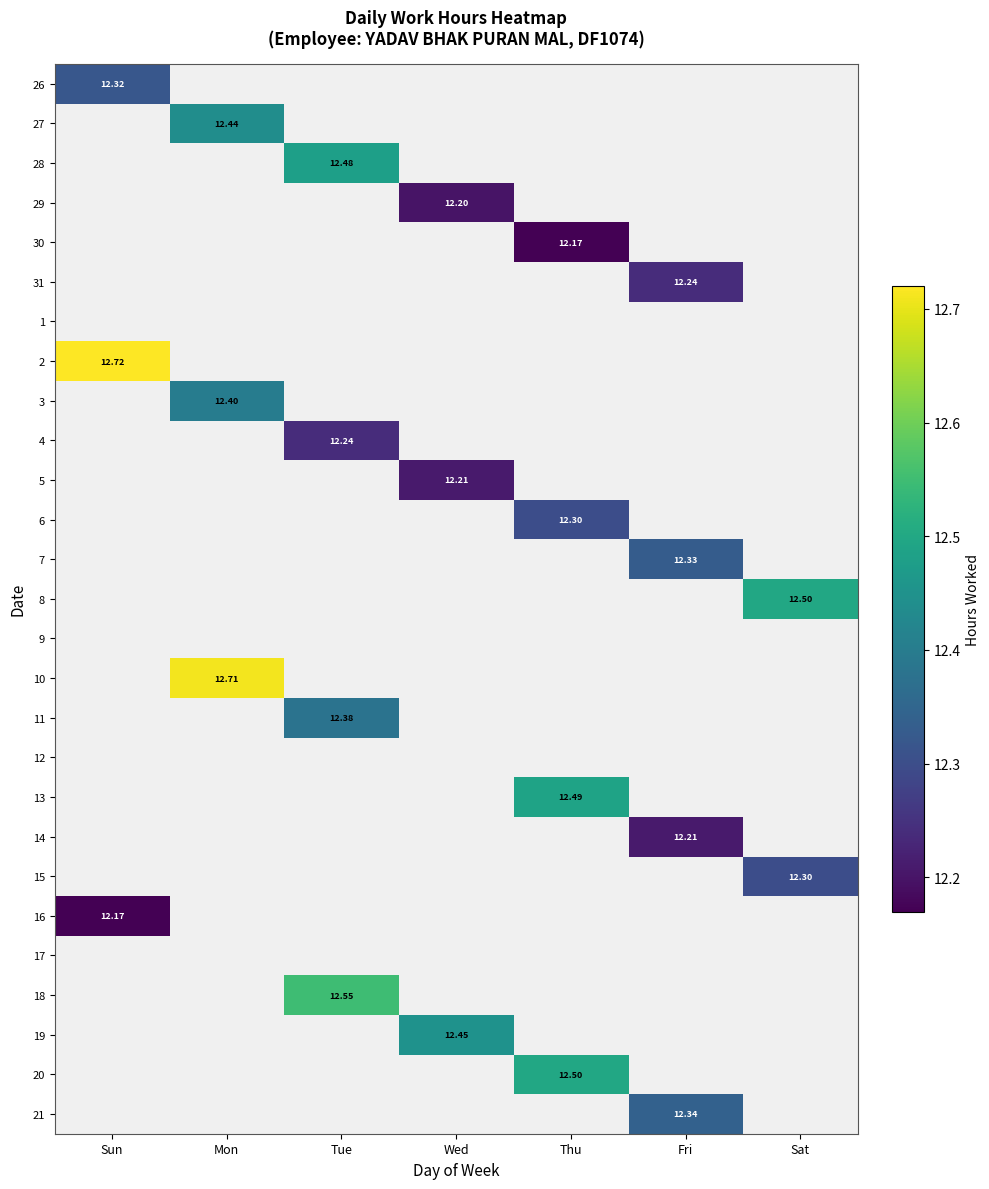

Is it true that 7 equals -5.5 at Thu?

False